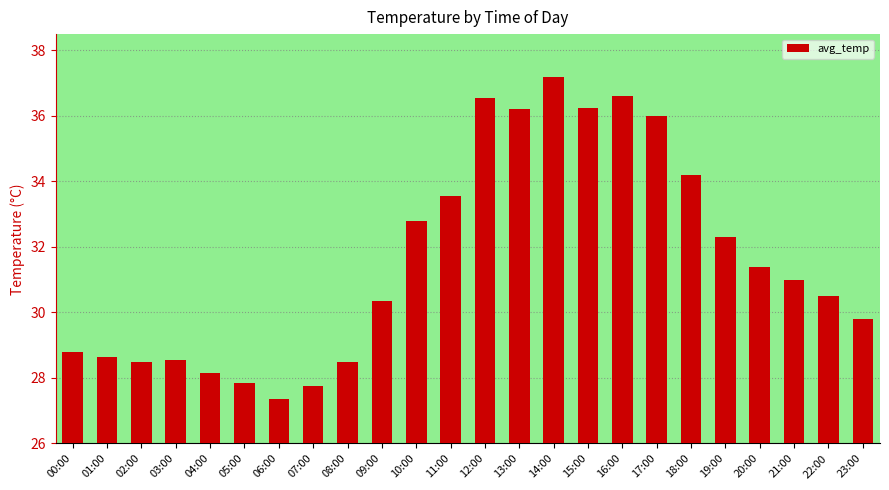

How many data points does each series have?

24